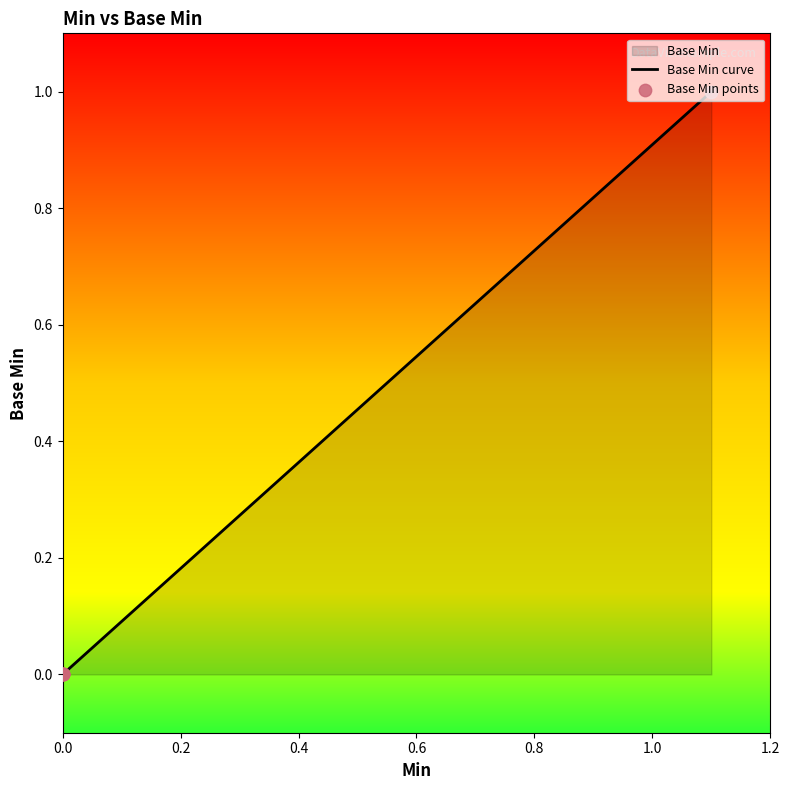

How many lines are shown in the chart?

1